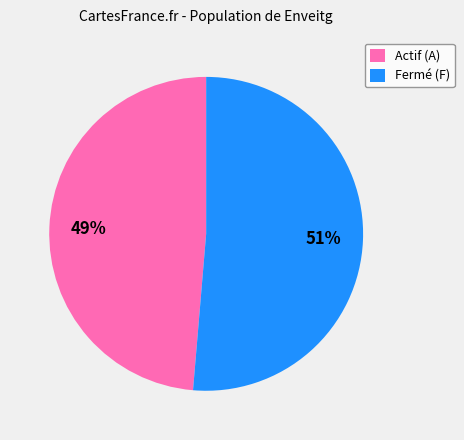

To the nearest percent, what is the average slice percentage?

50%